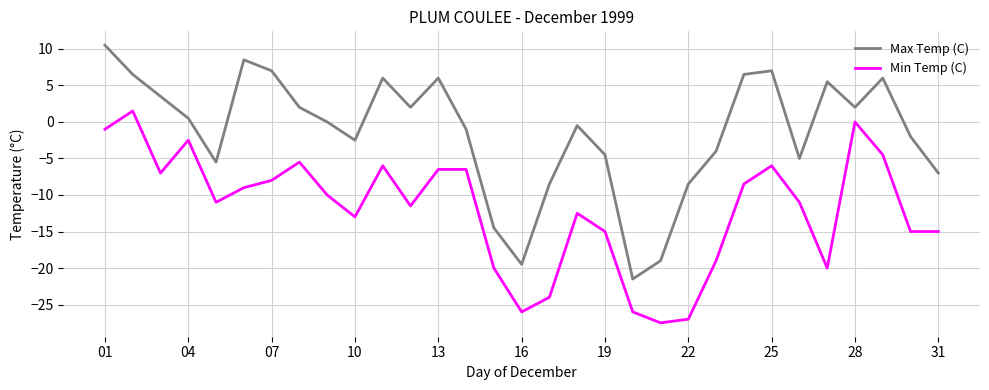

True or false: Max Temp (C) and Min Temp (C) cross at least once.

False